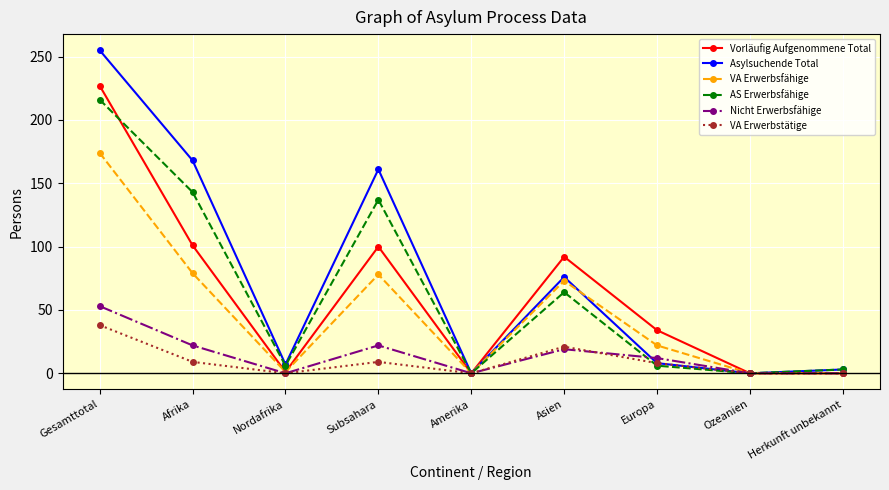

Where is the first local minimum for Asylsuchende Total?

Nordafrika